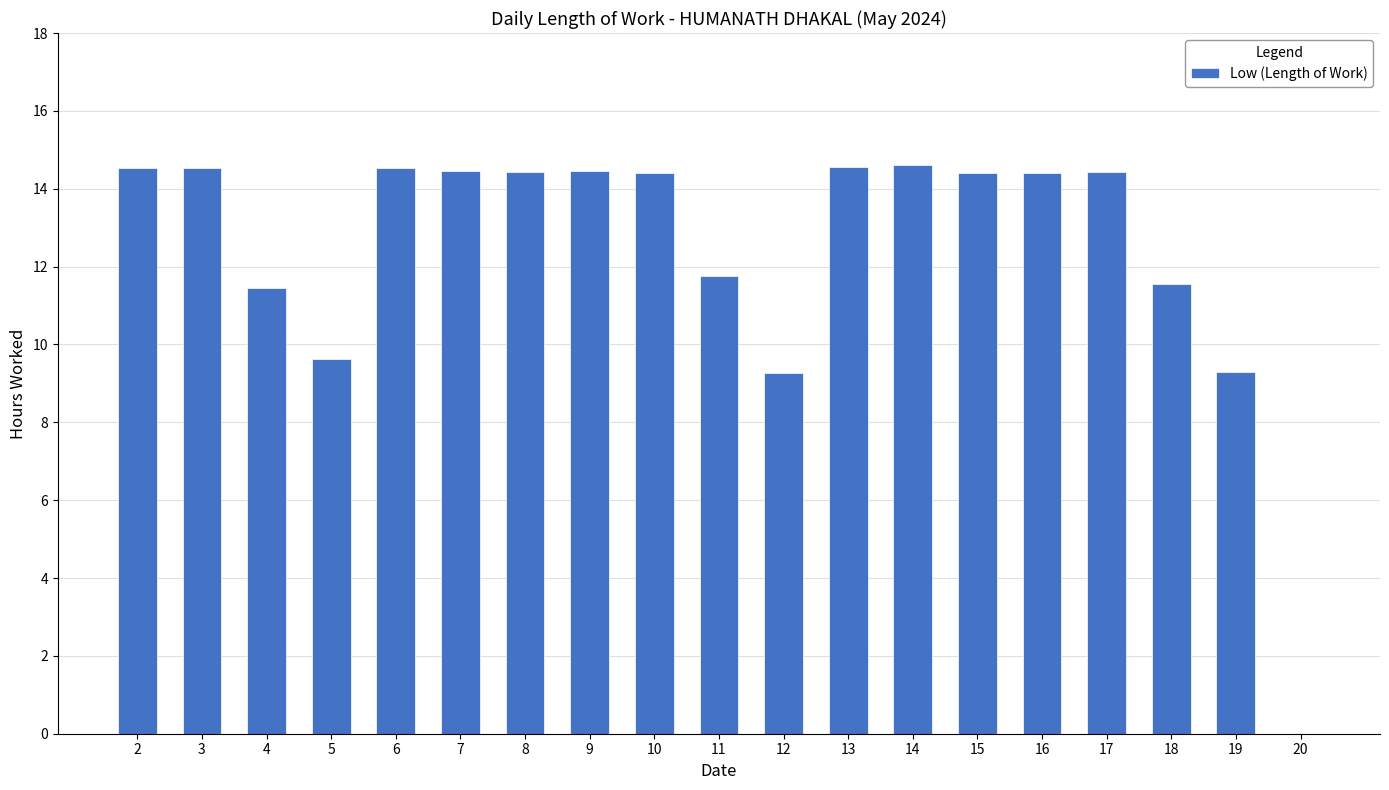

Are the bars horizontal?

No